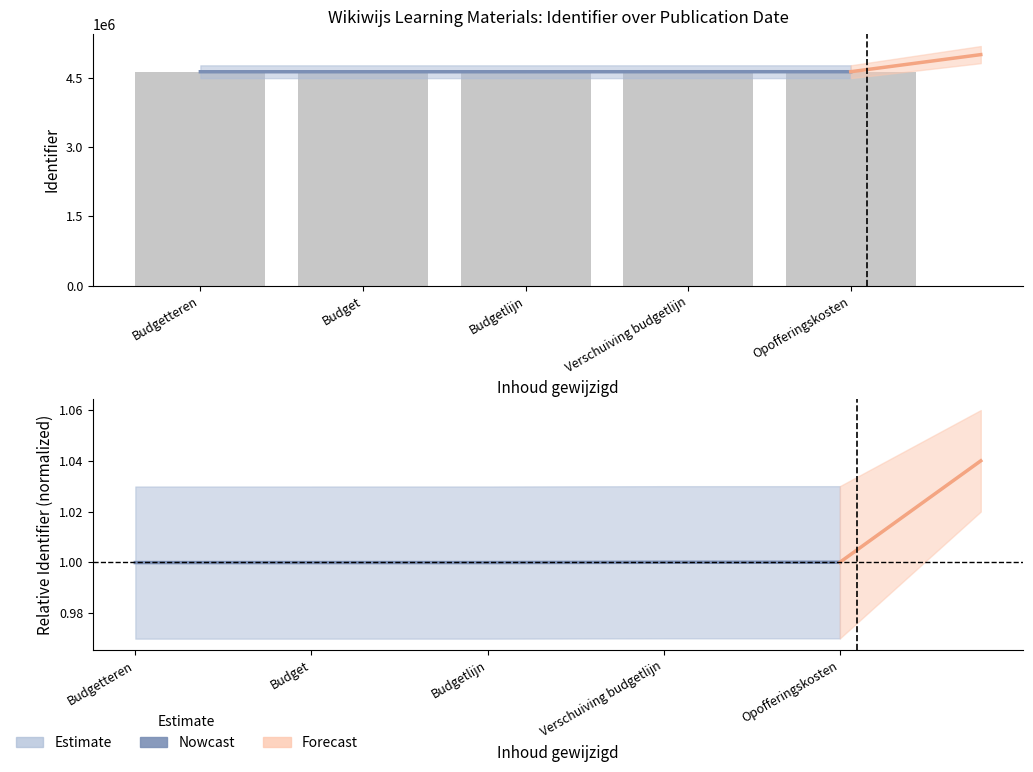

Count the number of categories in the chart.

5